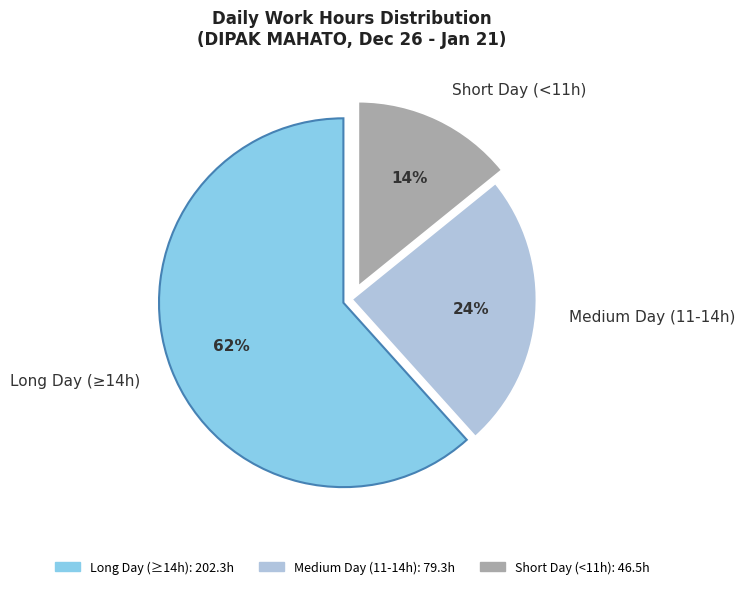

Rank the categories by value from highest to lowest.

Long Day (≥14h), Medium Day (11-14h), Short Day (<11h)